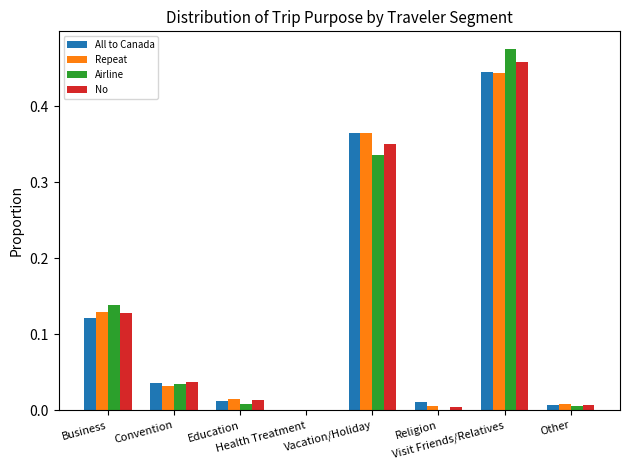

Count the number of categories in the chart.

8